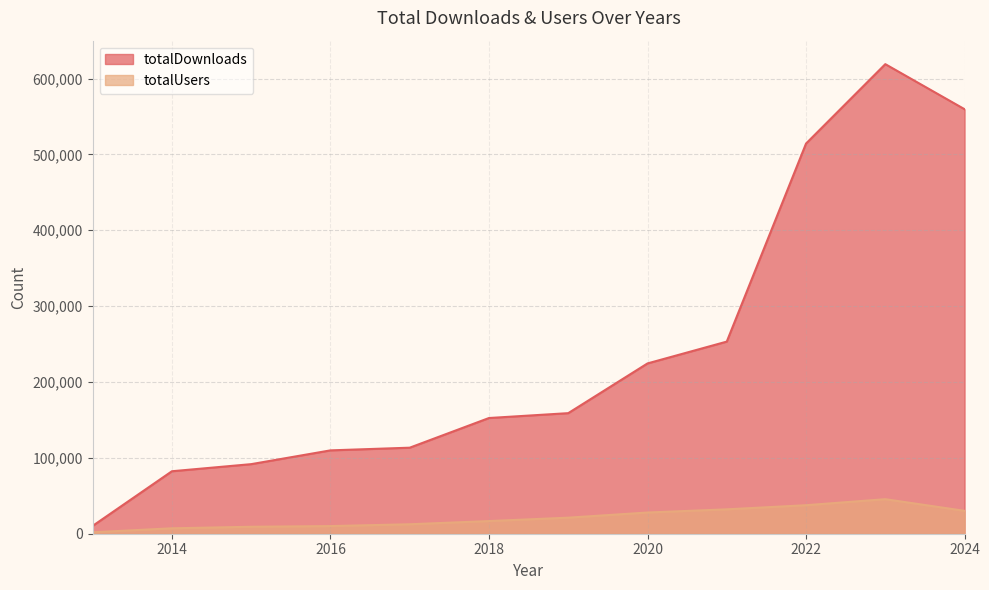

What is the maximum value for totalDownloads?

618943